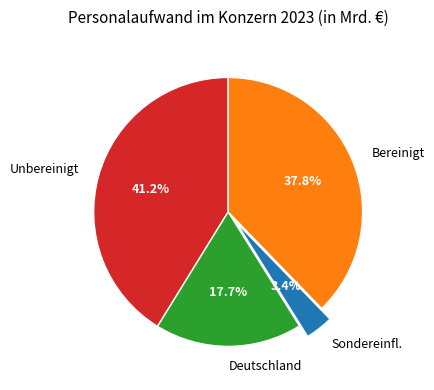

Rank the categories by value from lowest to highest.

Sondereinfl., Deutschland, Bereinigt, Unbereinigt